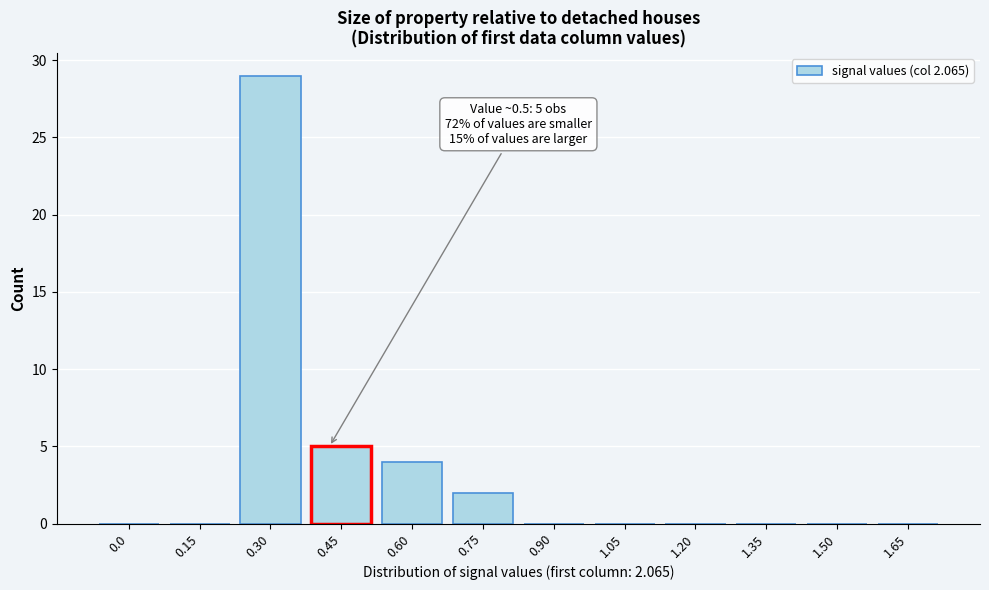

Reading right to left, extract all data points from this chart.

1.65=0	1.50=0	1.35=0	1.20=0	1.05=0	0.90=0	0.75=2	0.60=4	0.45=5	0.30=29	0.15=0	0.0=0